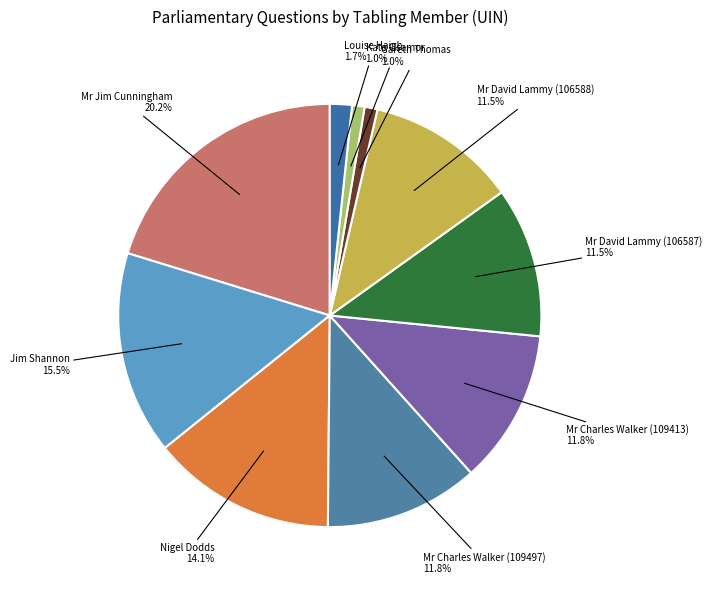

To the nearest percent, what portion does Gareth Thomas represent?

1%